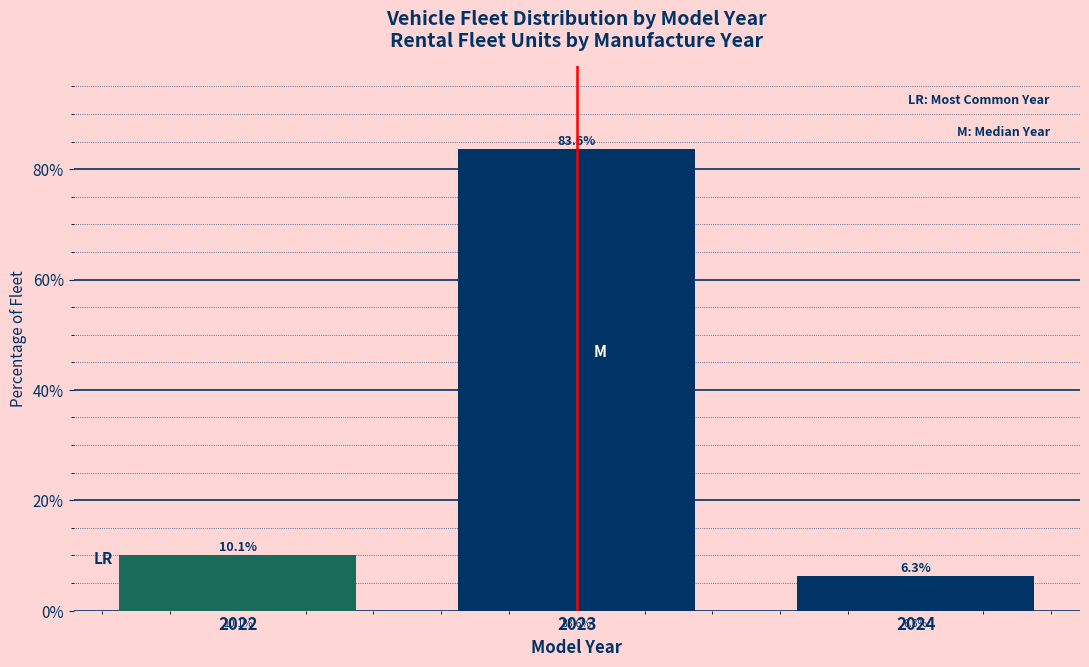

Reading left to right, what are all the values shown in this chart?

10.1	83.6	6.3